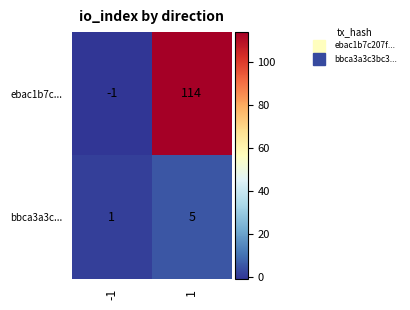

What is the difference between the ebac1b7c... values at -1 and 1?

115